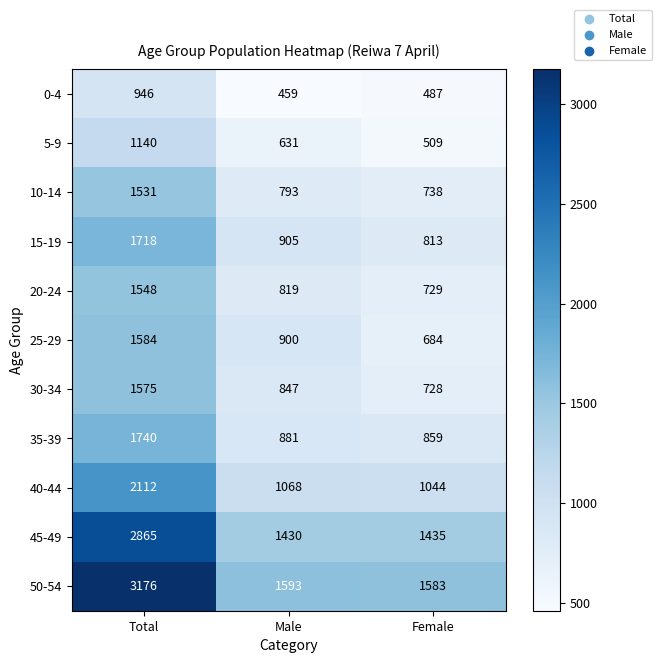

Which category has the lowest value across all series?

Male